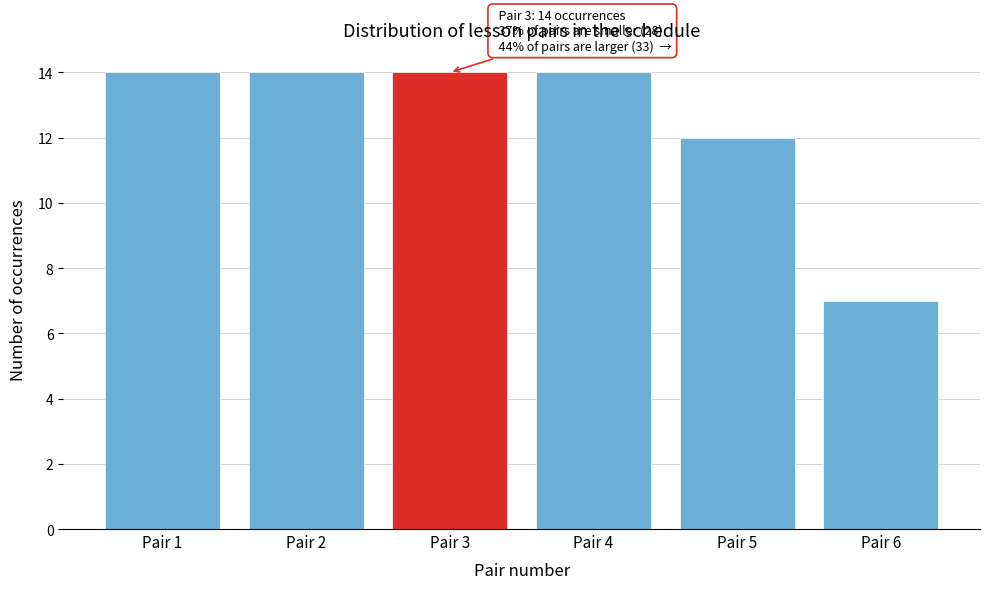

Reading left to right, transcribe all the data shown in this chart.

14	14	14	14	12	7